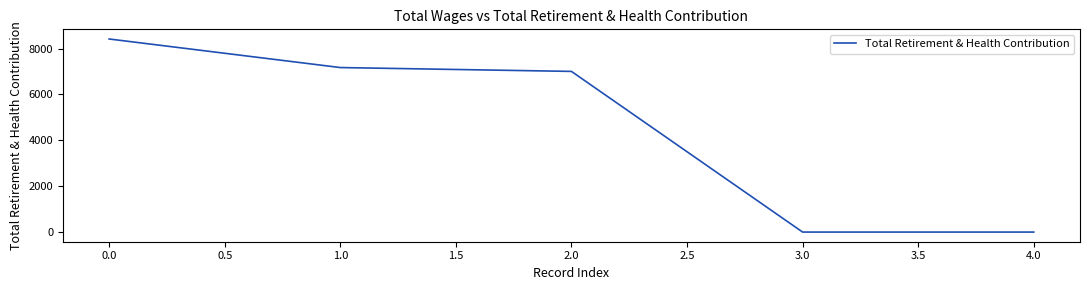

Where does the data first go above 7003?

0.0